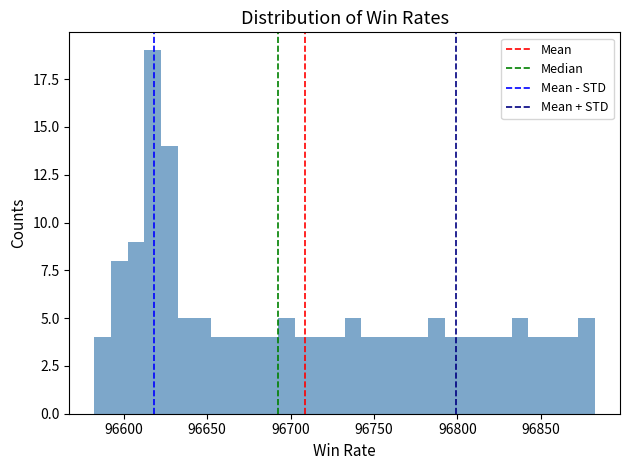

Around what value on the x-axis is the tallest bar? Give the approximate position of its centre, as read against the axis.

96615